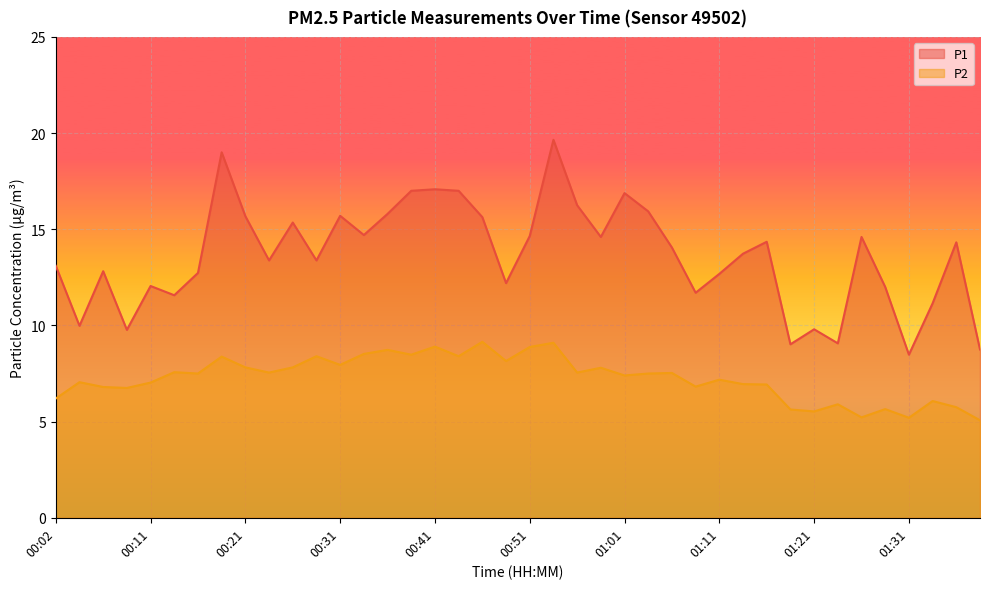

True or false: P2 and P1 intersect in this chart.

False